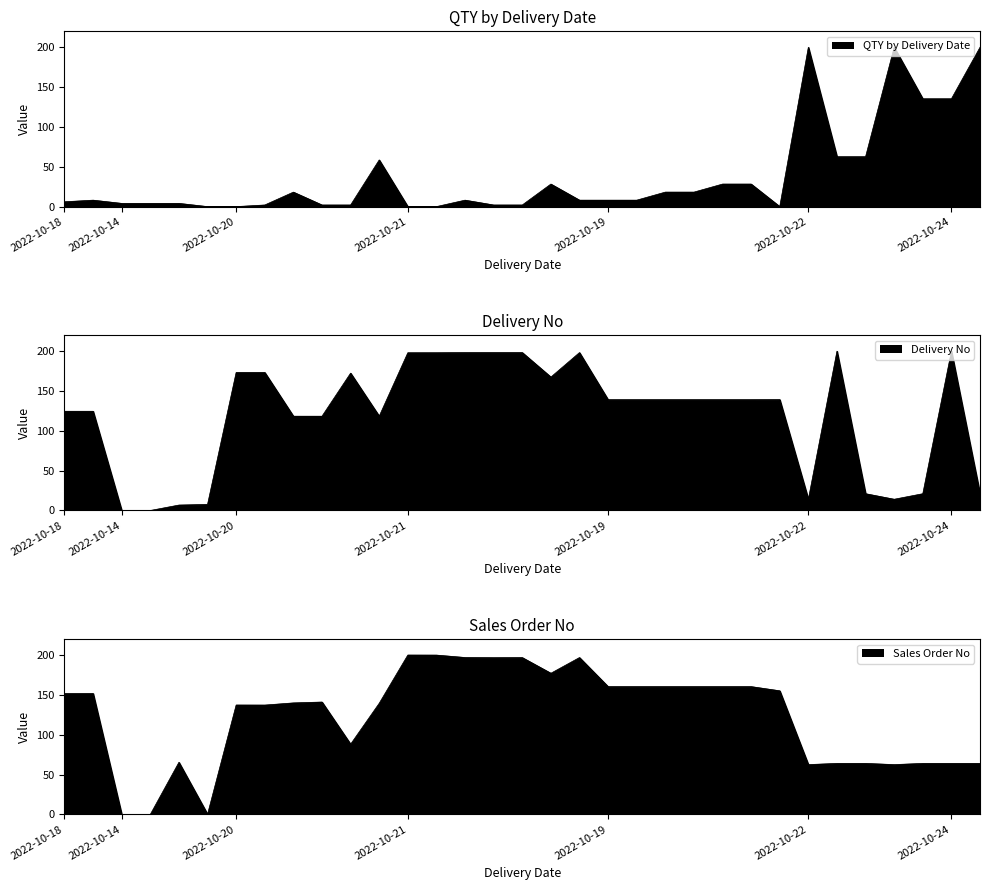

In QTY by Delivery Date, how many points are higher than both neighbors (excluding endpoints)?

7